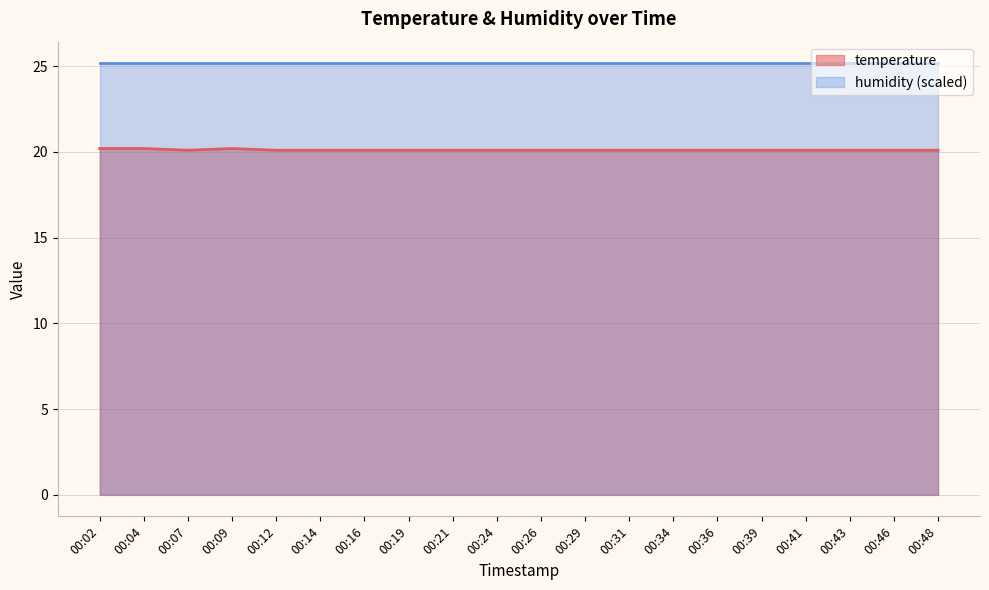

Which label corresponds to the smallest value in the chart?

00:07